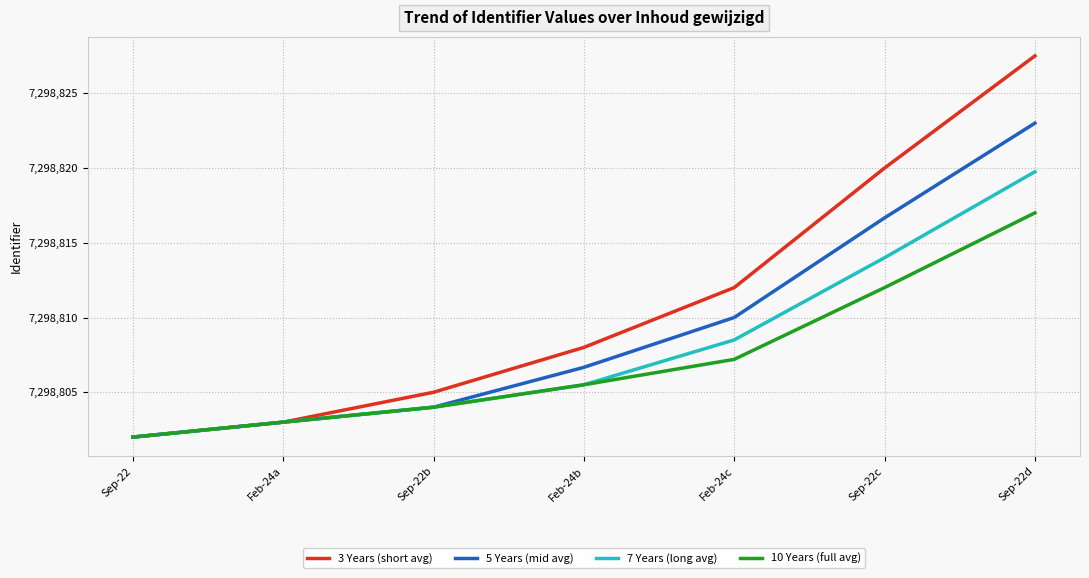

Reading right to left, extract all data points from this chart.

3 Years (short avg): 7298827.5	7298820.0	7298812.0	7298808.0	7298805.0	7298803.0	7298802.0
5 Years (mid avg): 7298823.0	7298816.7	7298810.0	7298806.7	7298804.0	7298803.0	7298802.0
7 Years (long avg): 7298819.8	7298814.0	7298808.5	7298805.5	7298804.0	7298803.0	7298802.0
10 Years (full avg): 7298817.0	7298812.0	7298807.2	7298805.5	7298804.0	7298803.0	7298802.0